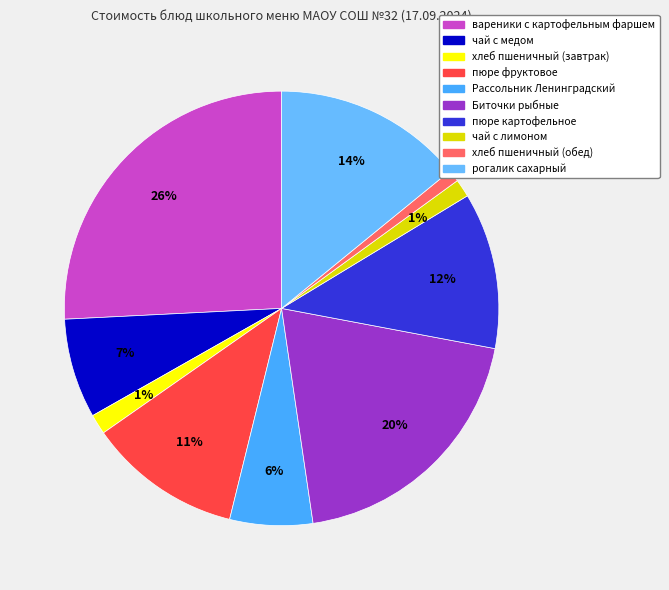

How many slices are in this pie chart?

10